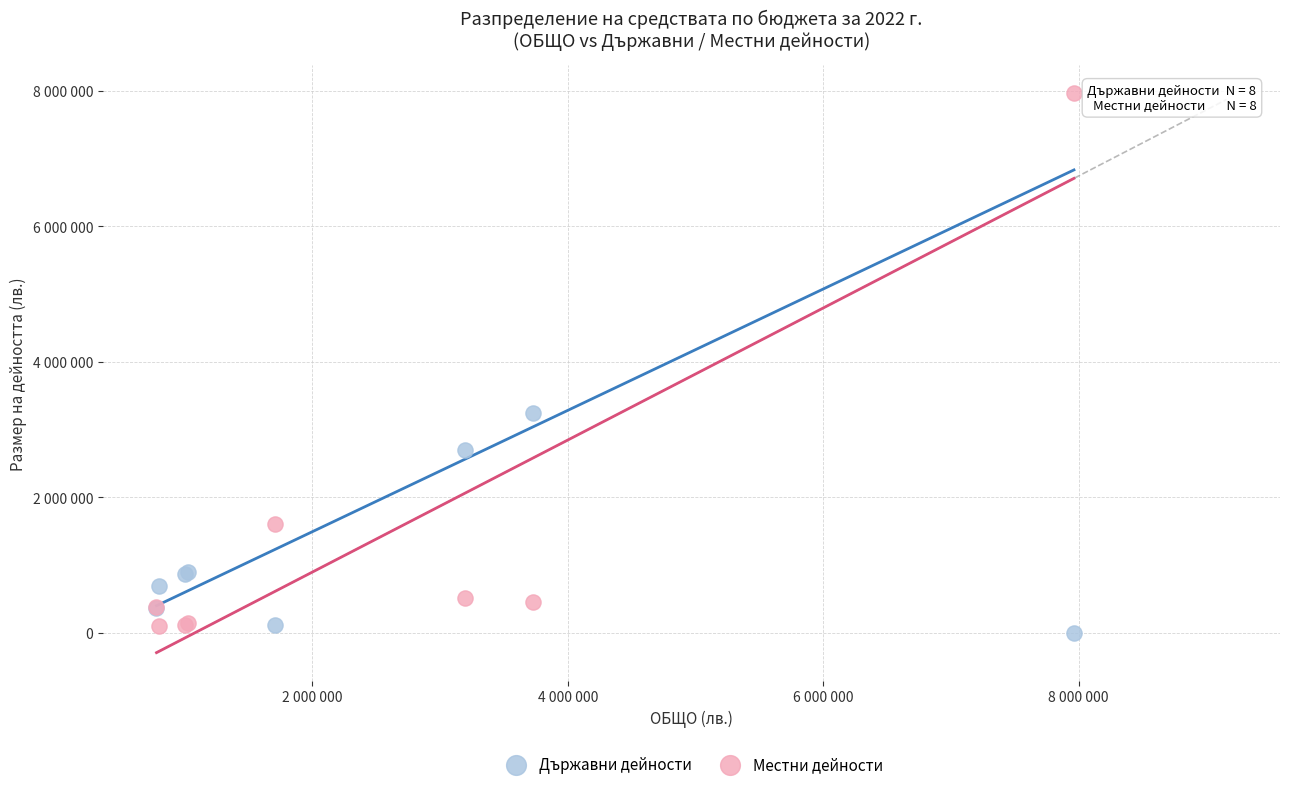

What are all the series names shown in the legend?

Държавни дейности, Местни дейности